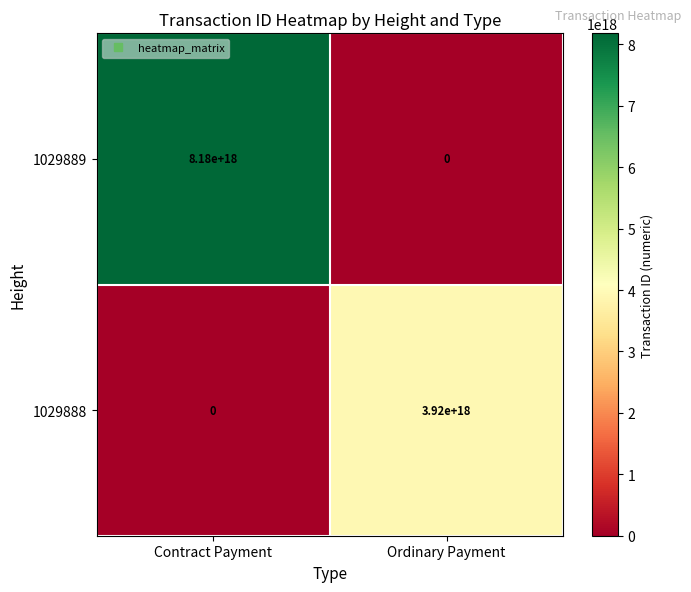

At which label is 1029889 closest to 4090000000000000000?

Contract Payment